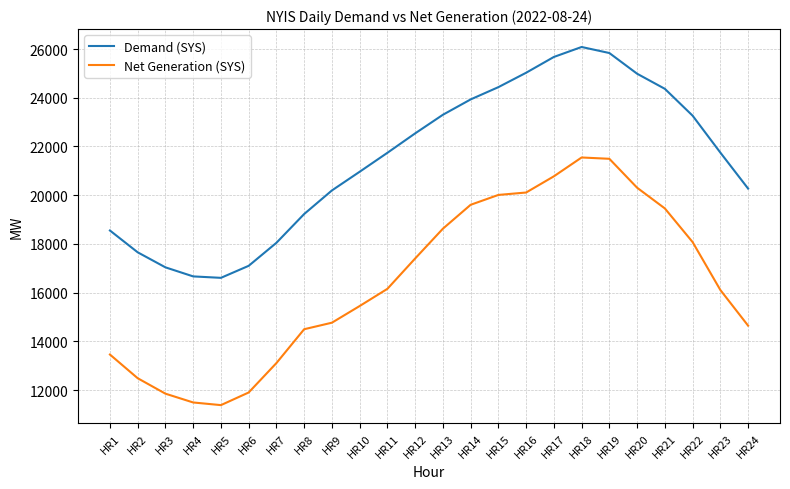

Is the value of Net Generation (SYS) at HR2 greater than the value of Demand (SYS) at HR19?

No